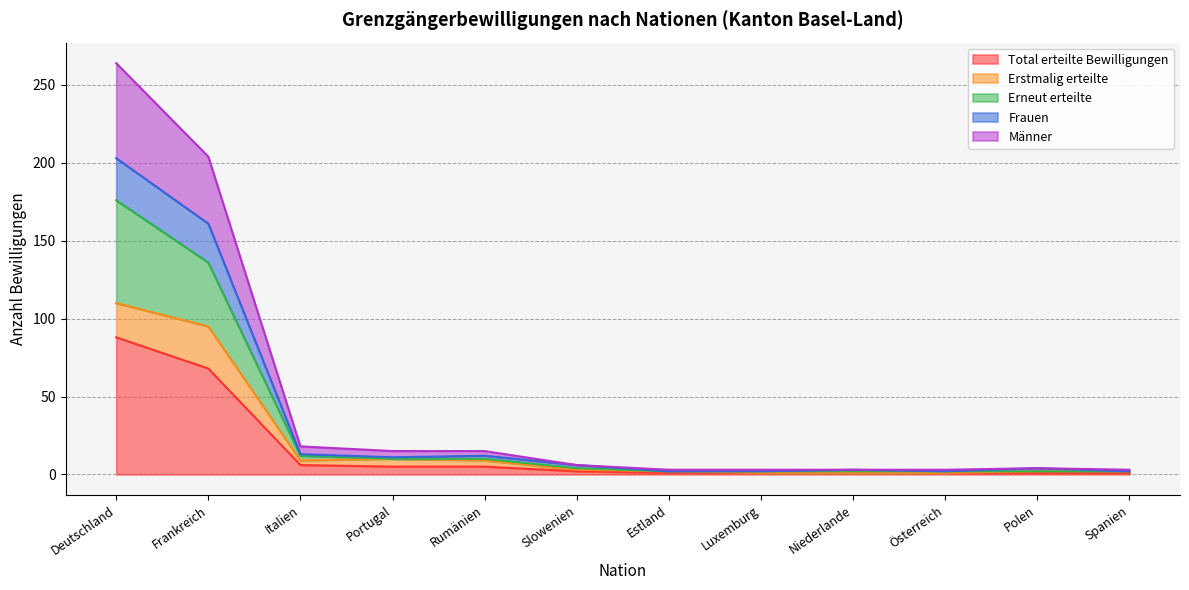

What are all the series names shown in the legend?

Total erteilte Bewilligungen, Erstmalig erteilte, Erneut erteilte, Frauen, Männer